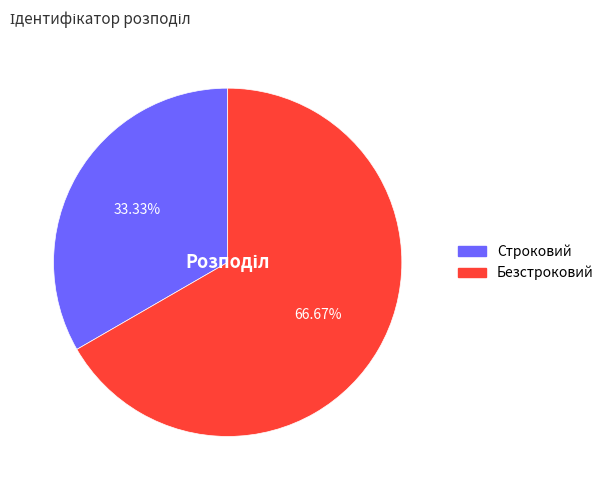

To the nearest percent, what is the combined percentage of Строковий and Безстроковий?

100%